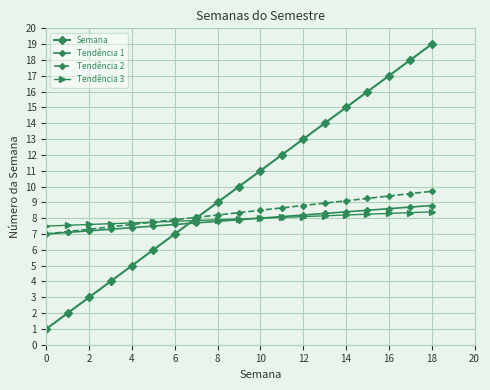

What is the lowest value of the Tendência 1 series?

7.0